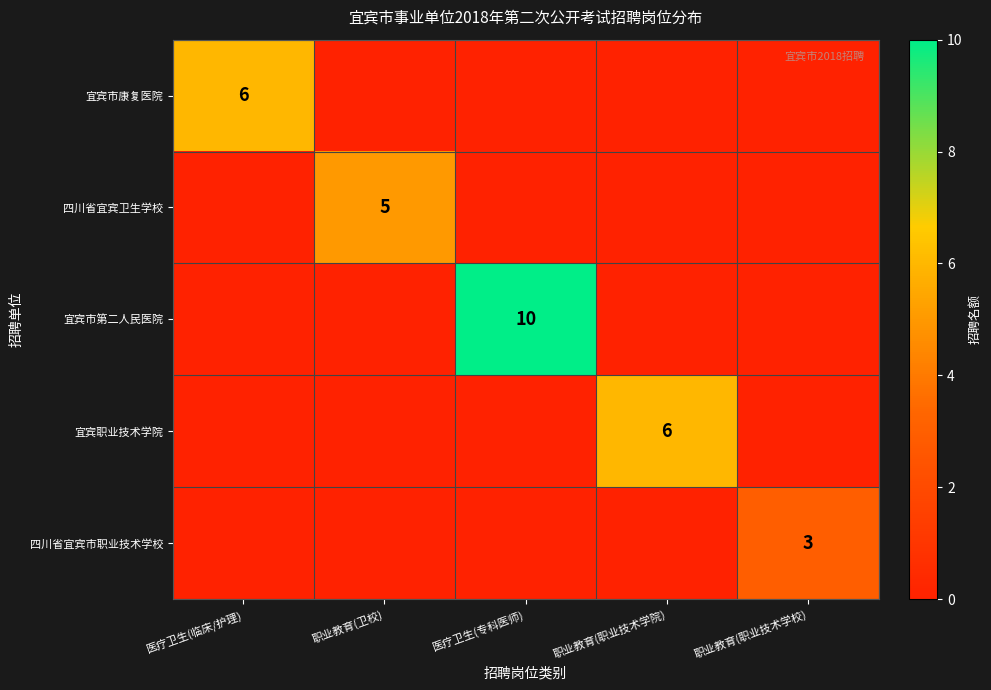

At how many categories does at least one series exceed 0?

5